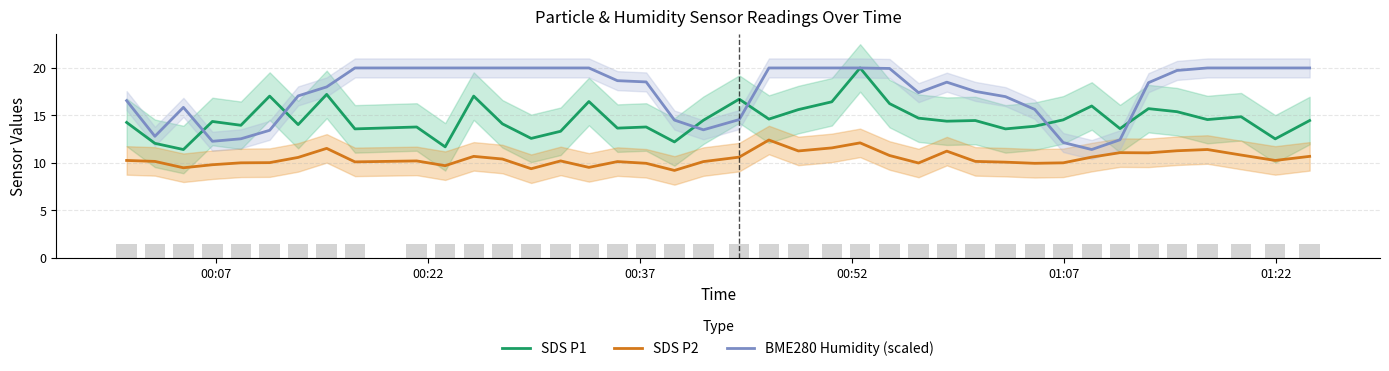

What is the highest value of the SDS P1 series?

20.0